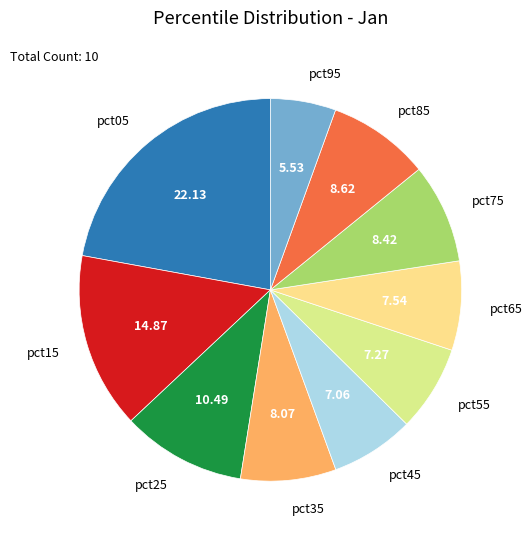

How many segments does this pie chart have?

10